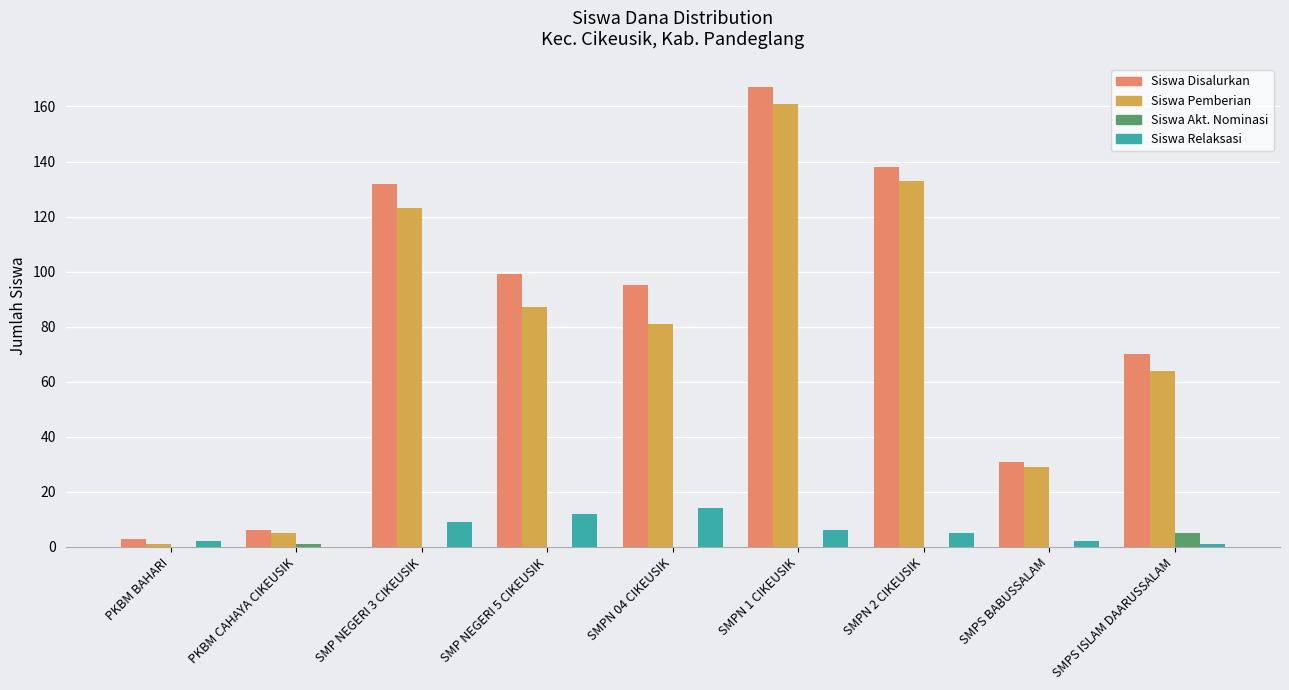

Are the bars grouped side by side (vs. stacked)?

Yes